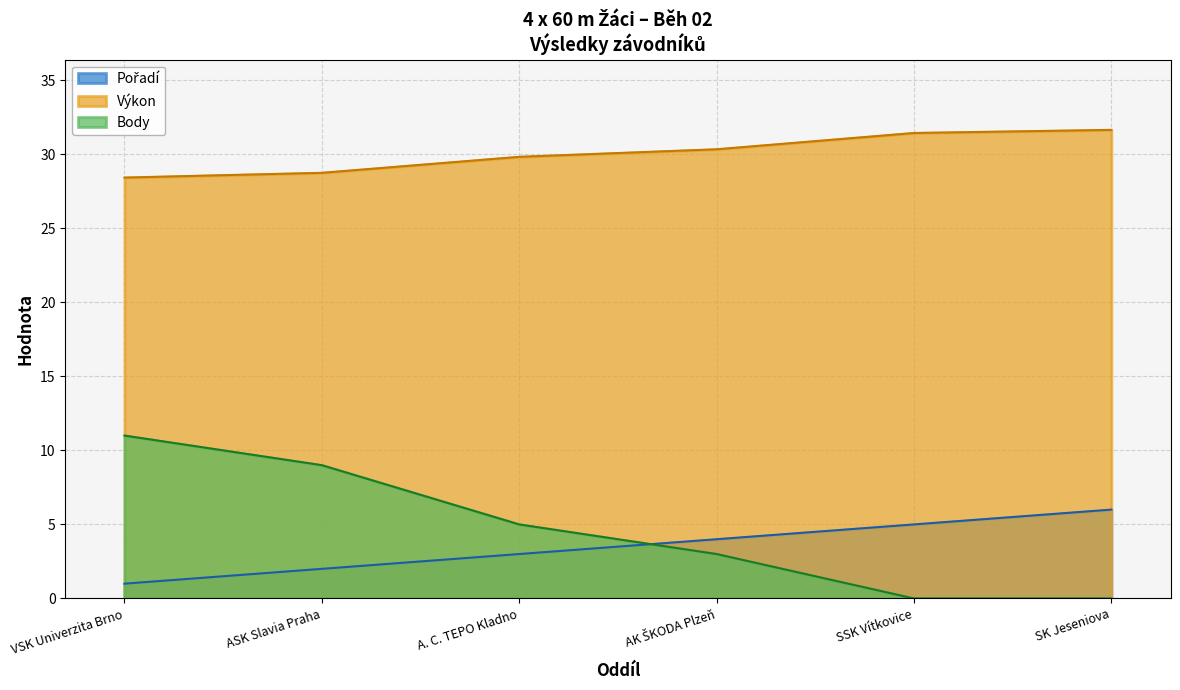

What is the average value of the Pořadí series?

3.5